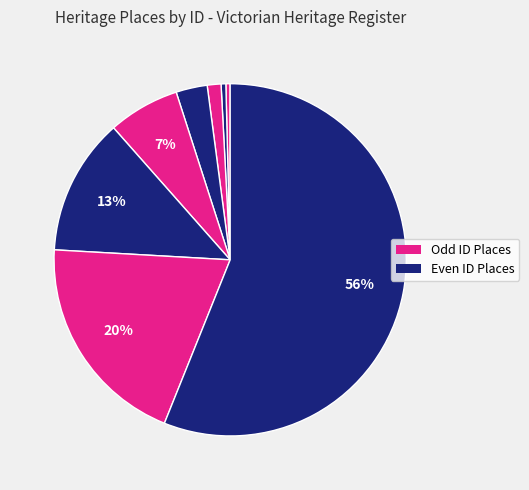

How many slices are in this pie chart?

8